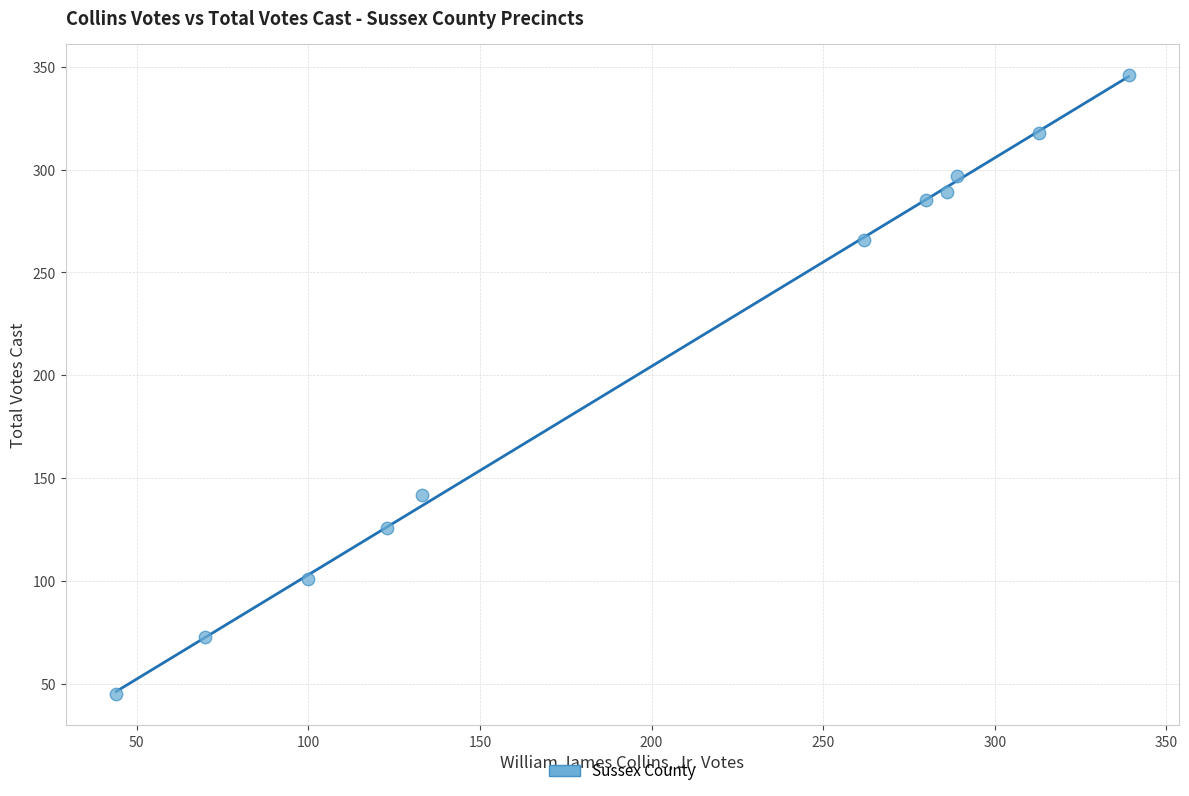

What Y value in the scatter plot is closest to 195?

142